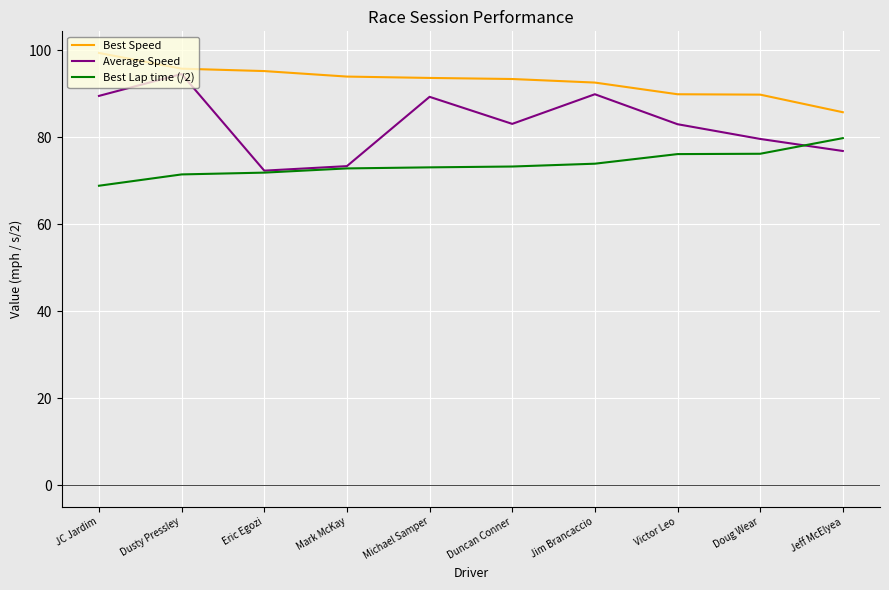

True or false: Average Speed and Best Speed cross at least once.

False